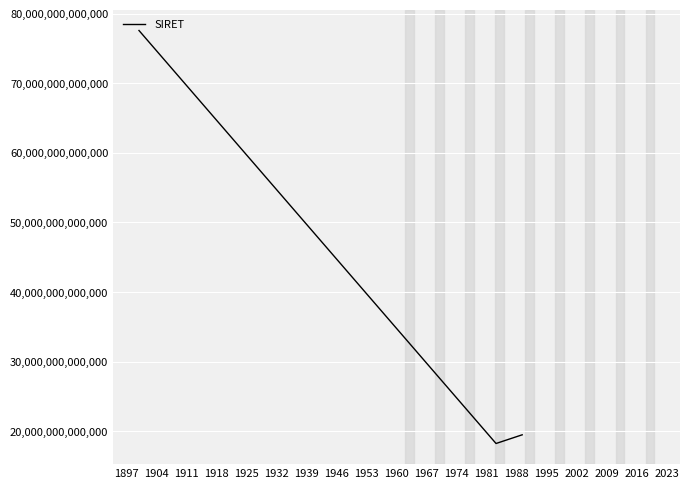

Does the chart have visible grid lines?

Yes